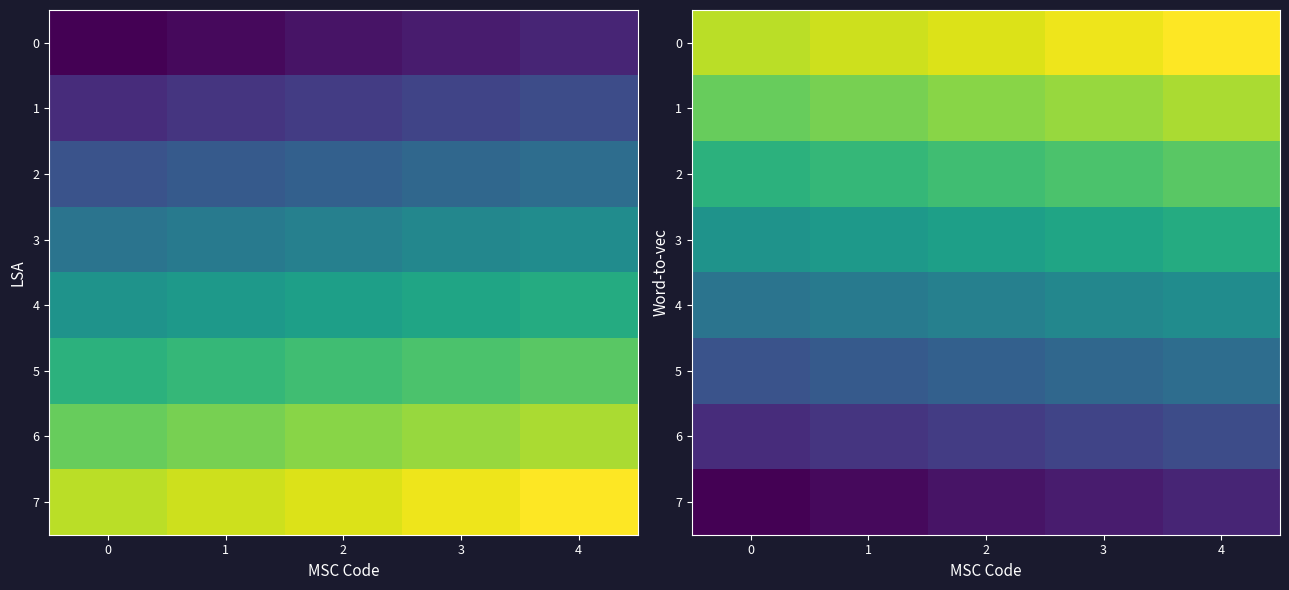

Rank the series by their maximum value, from highest to lowest.

0, 1, 2, 3, 4, 5, 6, 7